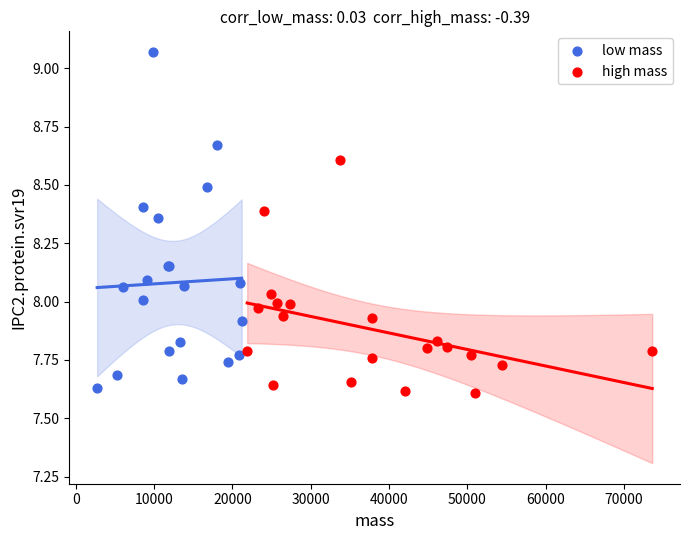

Which series has the widest spread of Y values?

low mass